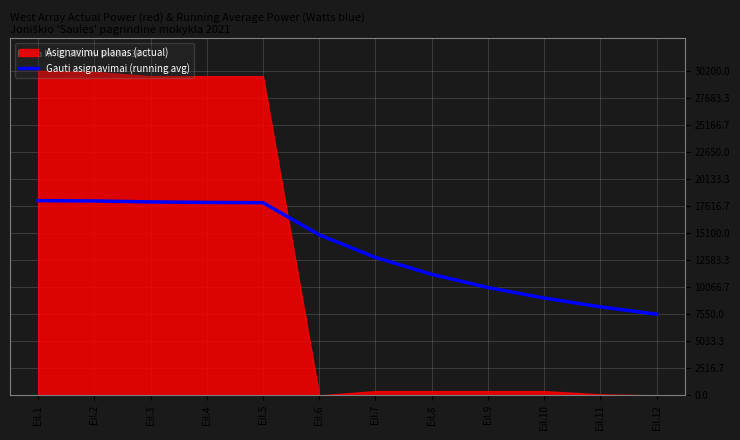

What is the difference between the second highest and second lowest values?

9848.2